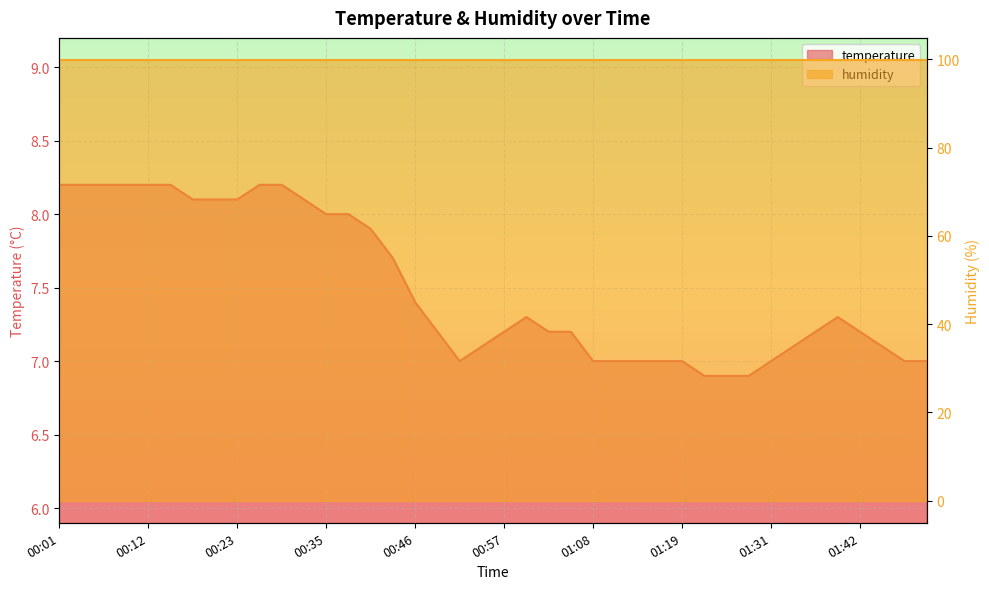

What is the change in value from 00:01 to 00:32?

-0.1